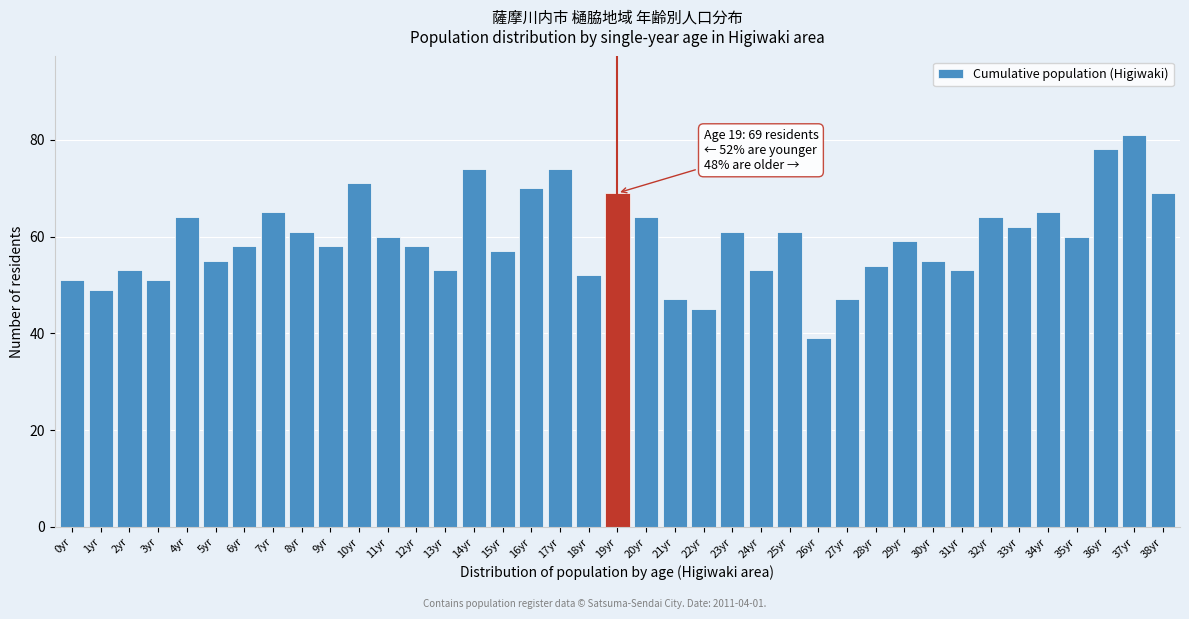

The value at 17yr is 74. True or false?

True